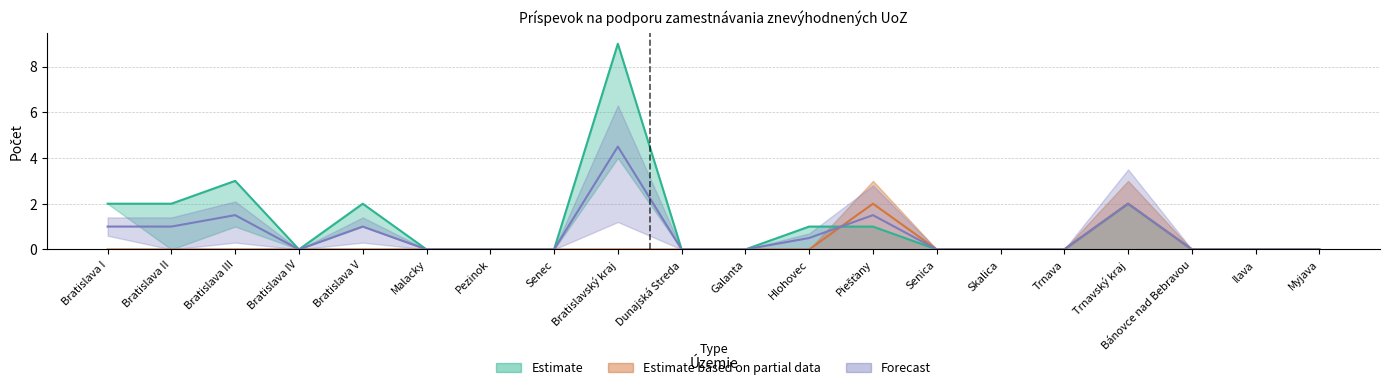

The ženy (STAV) series shows -2 at Bánovce nad Bebravou. True or false?

False